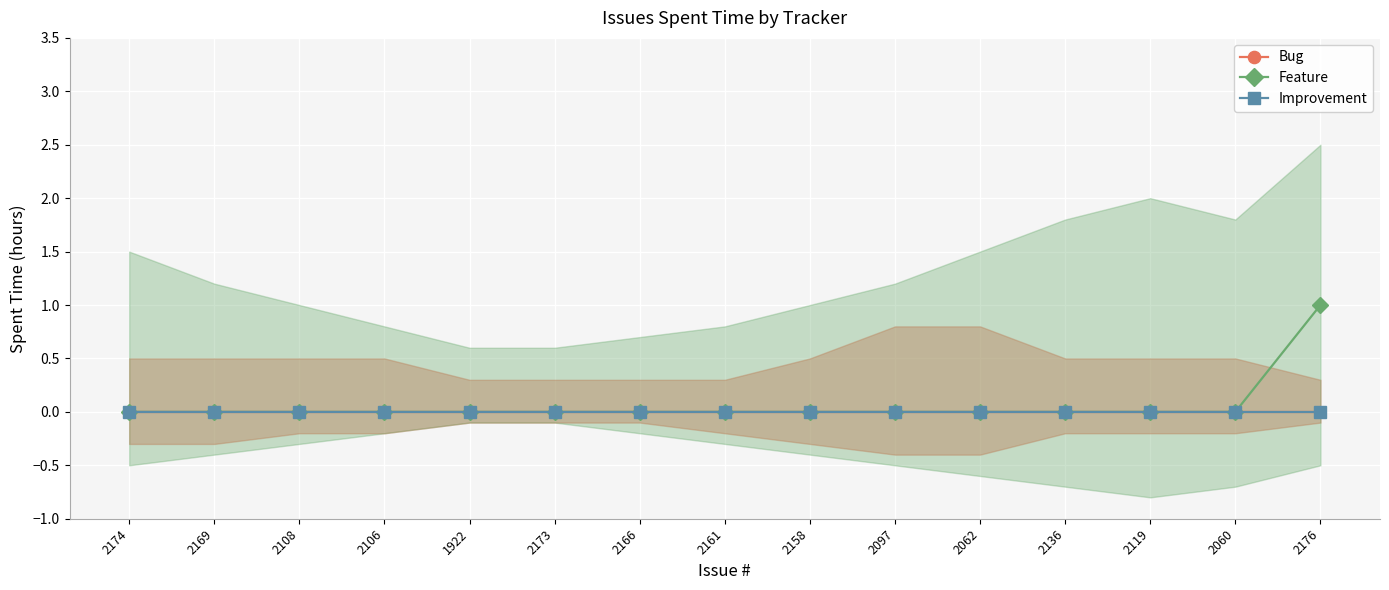

At how many categories does at least one series exceed 0?

1